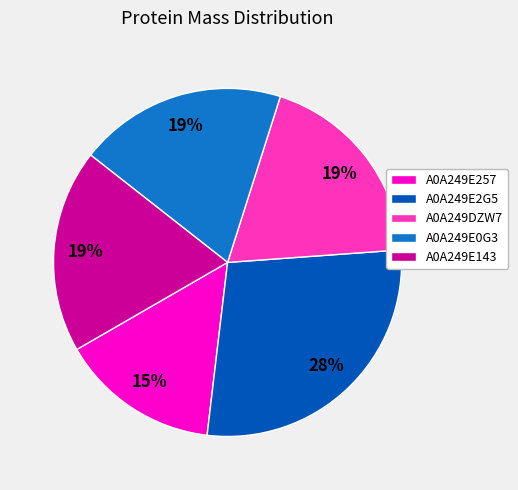

Do A0A249E2G5 and A0A249DZW7 together represent more than half of the pie?

No